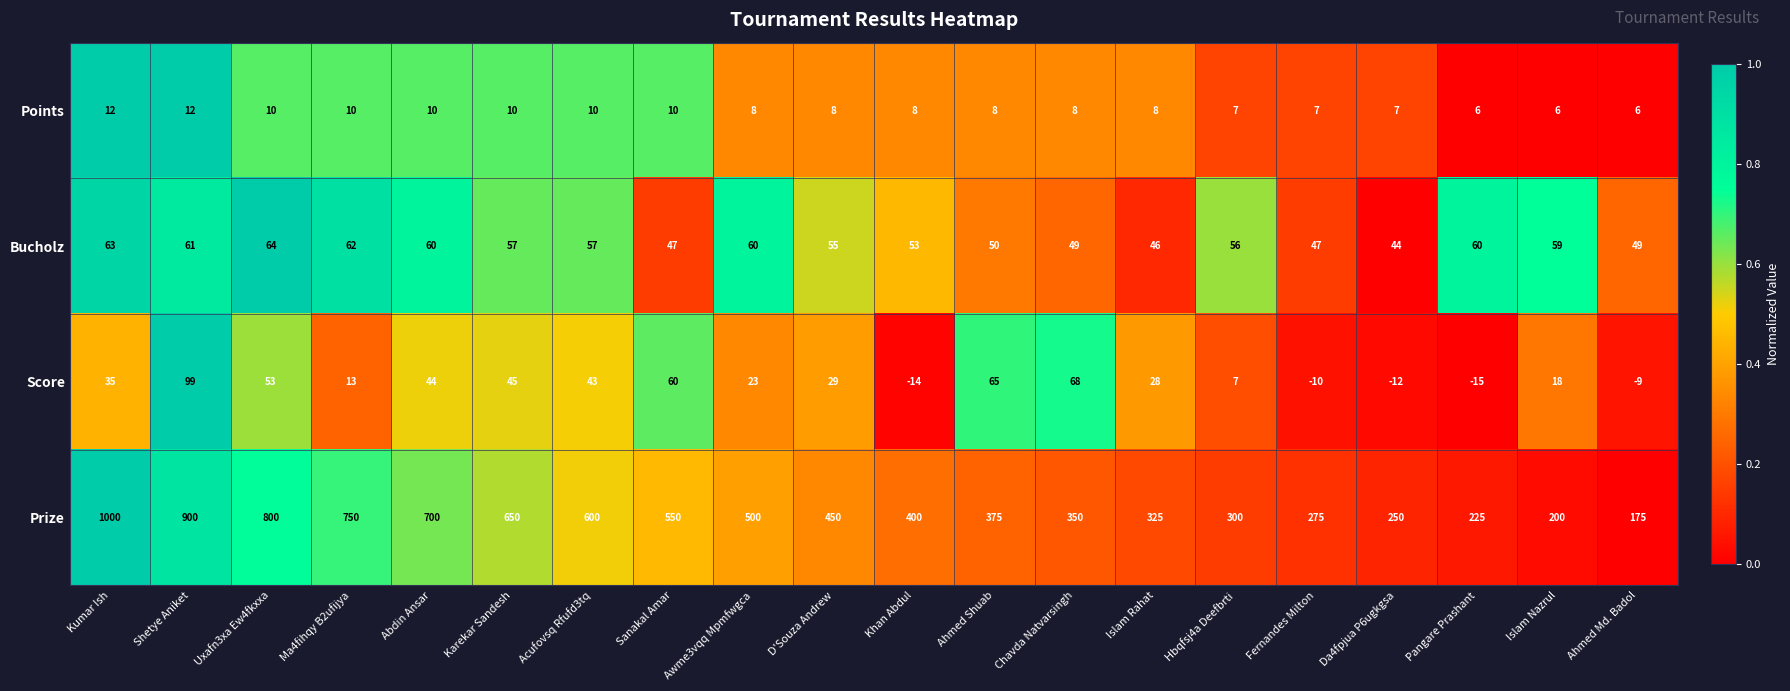

At which label does Score first exceed 29?

Kumar Ish